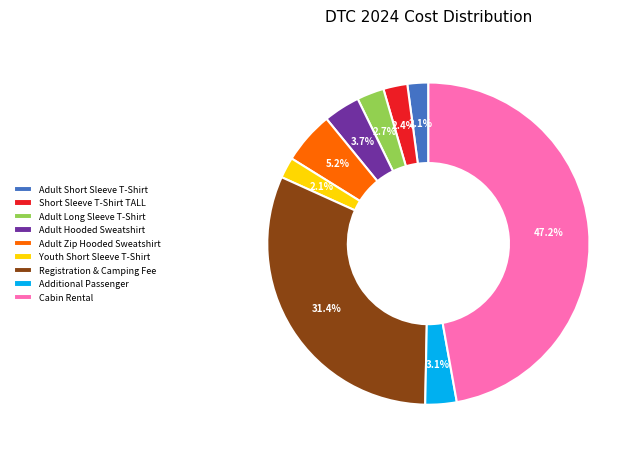

Count the number of slices in the pie.

9